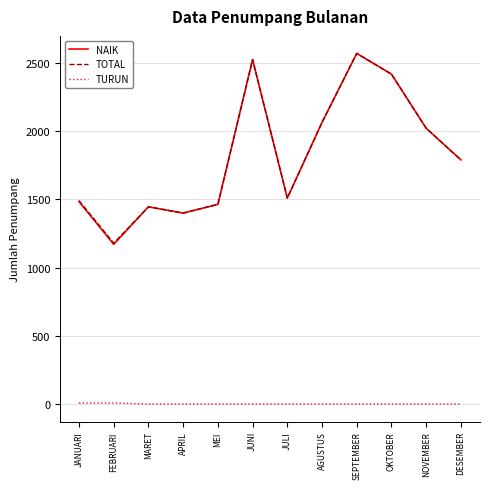

In TOTAL, how many points are higher than both neighbors (excluding endpoints)?

3